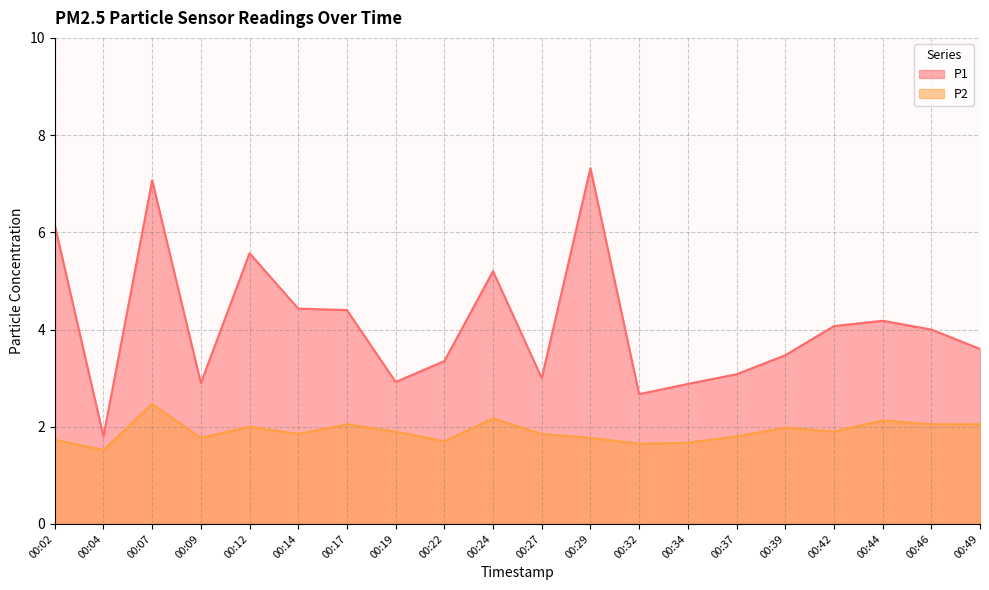

What value does the P2 series have at 00:04?

1.5